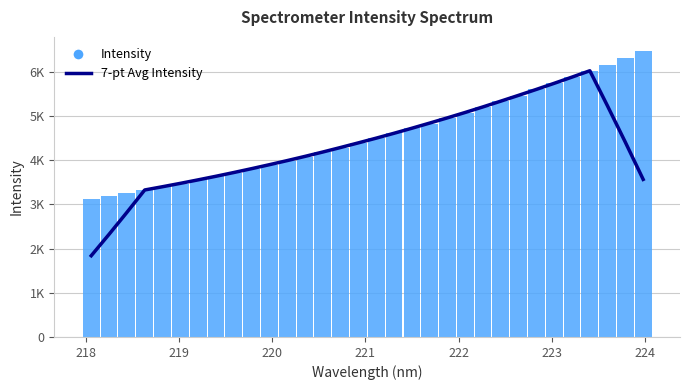

What position from the right is 218?

31